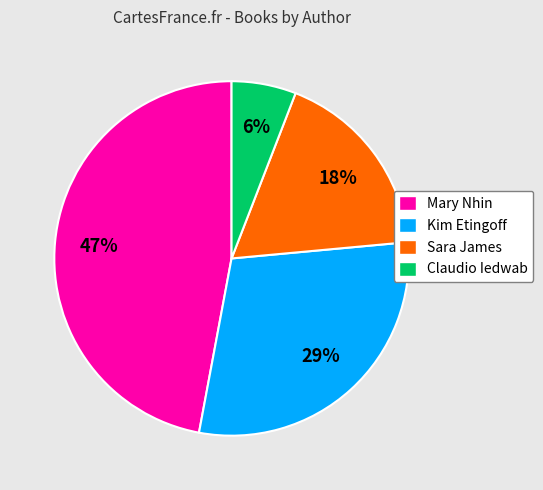

The Kim Etingoff slice represents 29% of the pie. True or false?

True